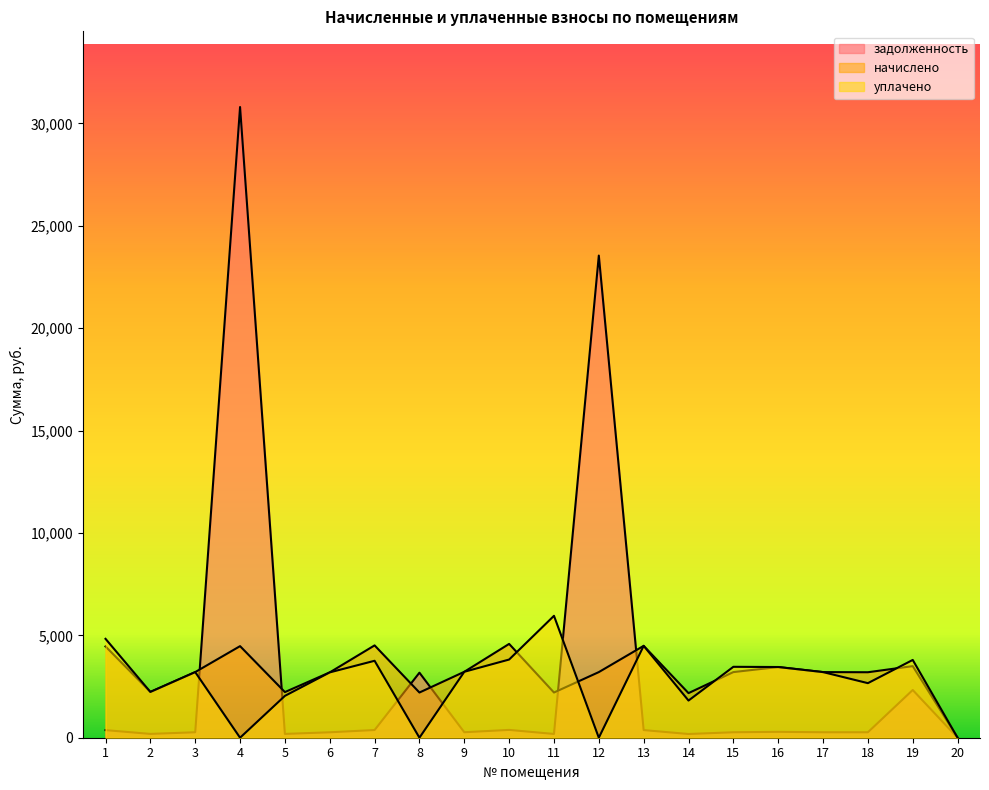

What is the sum of the уплачено values at 6 and 3?

6395.4